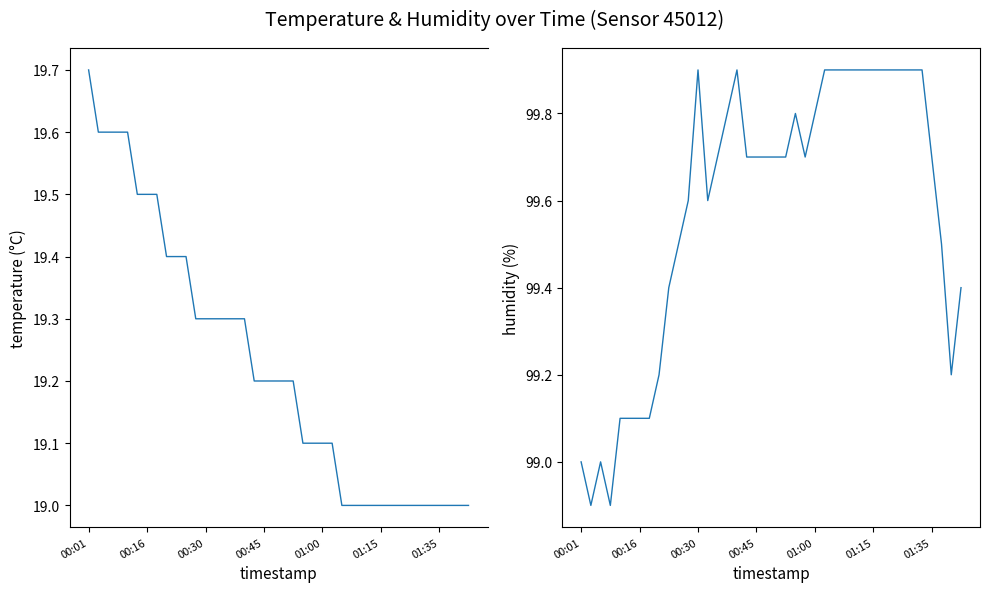

What is the difference between the second highest and minimum values in the temperature series?

0.6